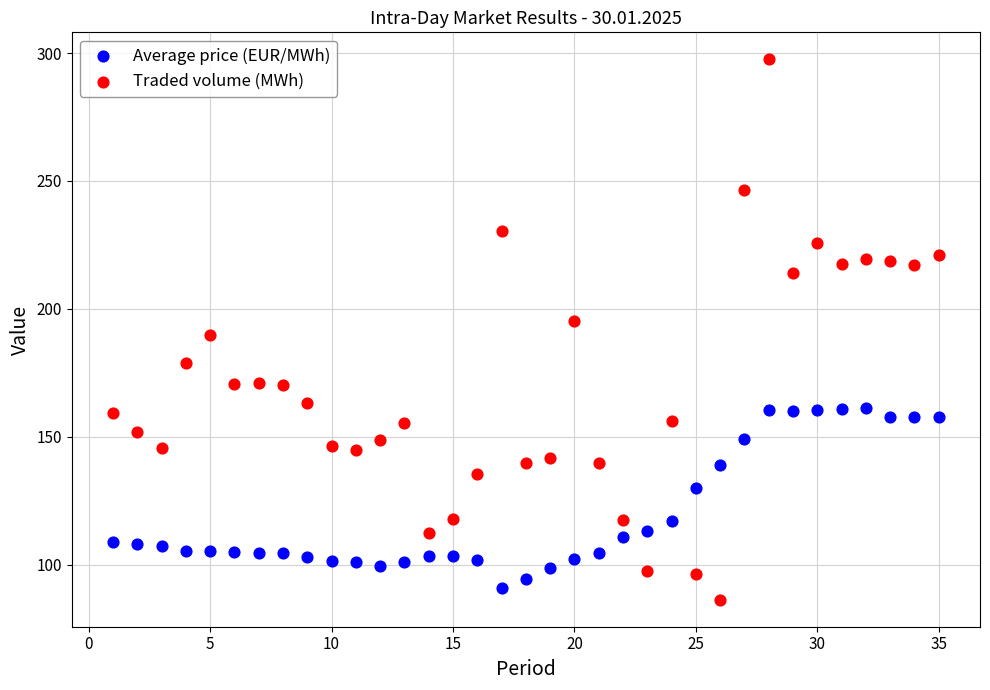

Across all data points, what is the range of X values (max minus min)?

34.0